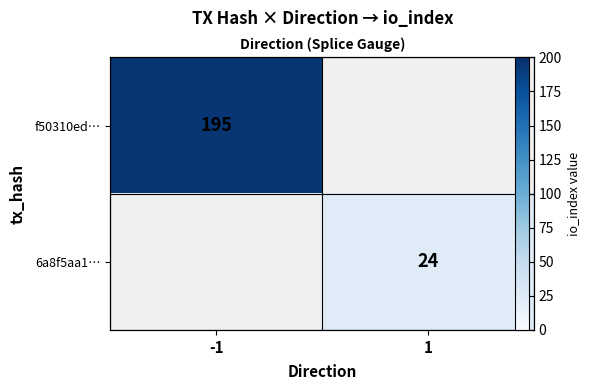

List the series in order of their peak value, highest first.

f50310ed…, 6a8f5aa1…